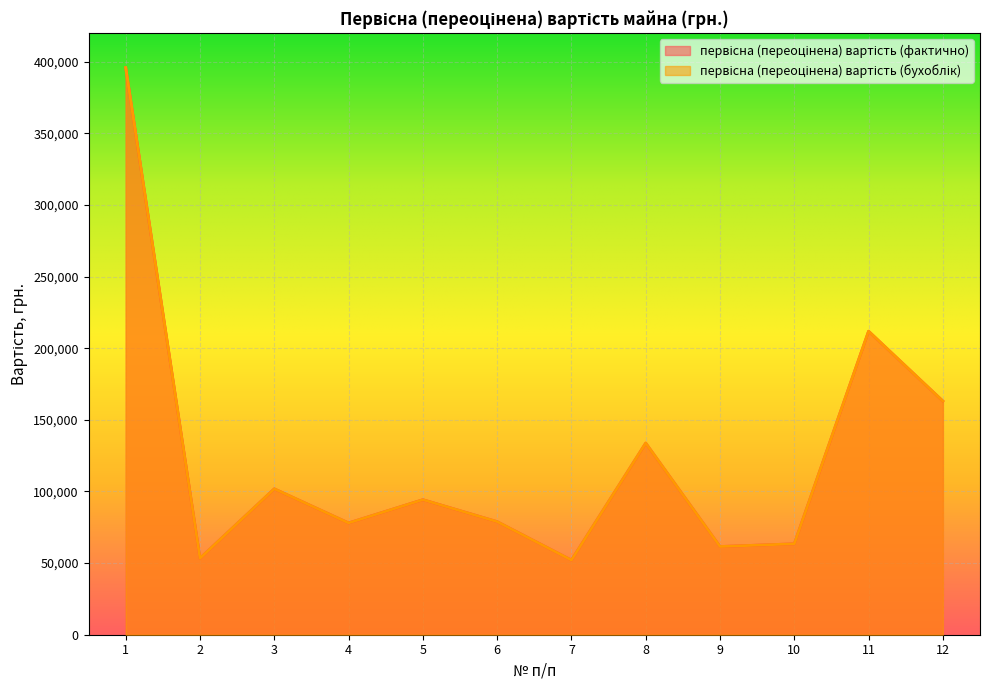

Between 10 and 8, which is larger?

8